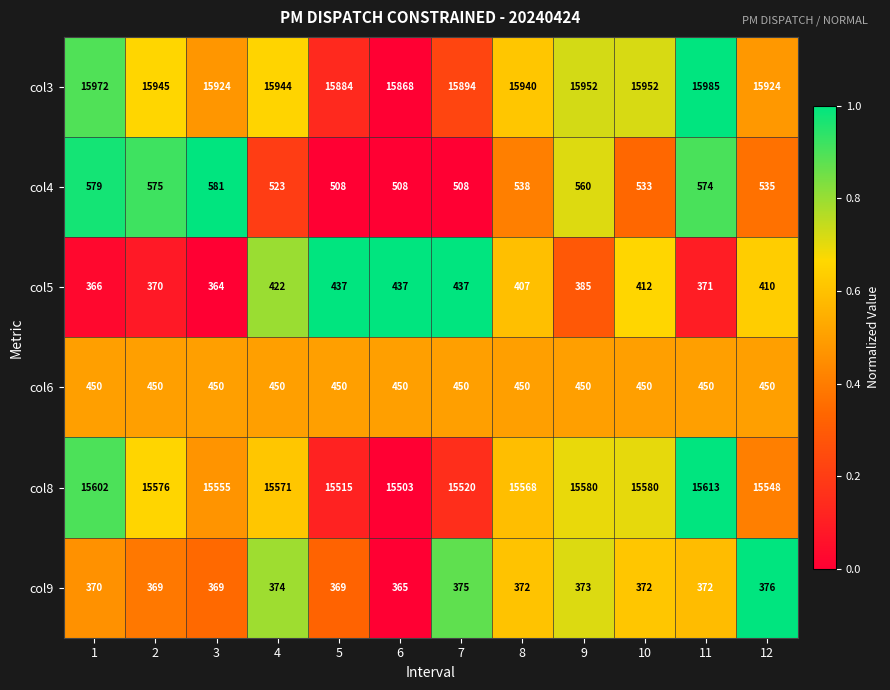

True or false: col9 has a value of 369 at 3.

True